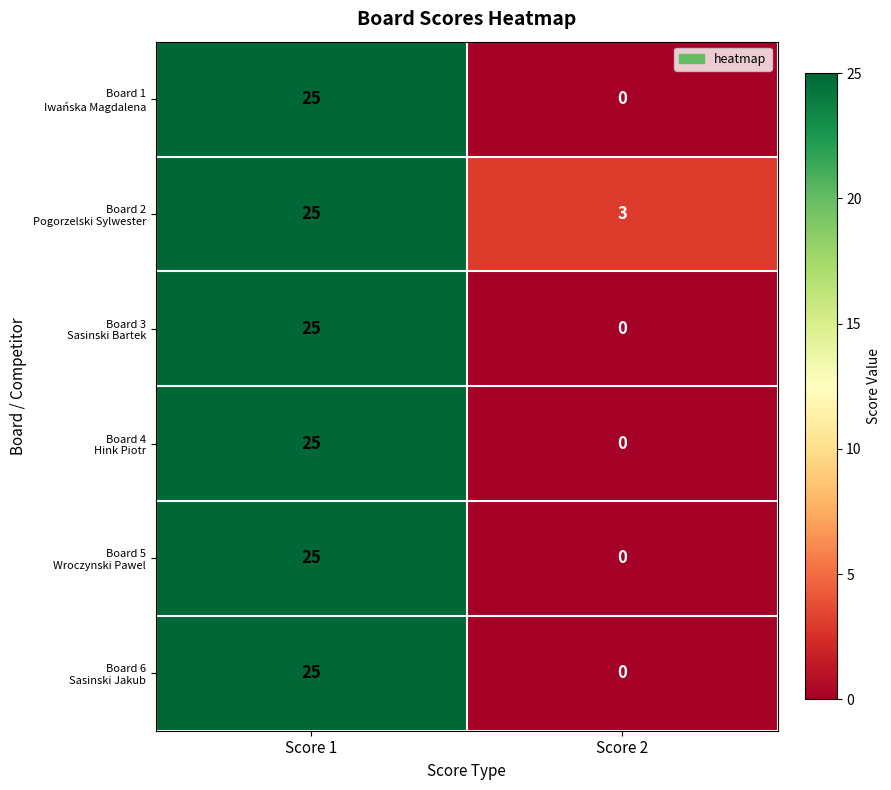

At which category does the chart reach its minimum across all series?

Score 2